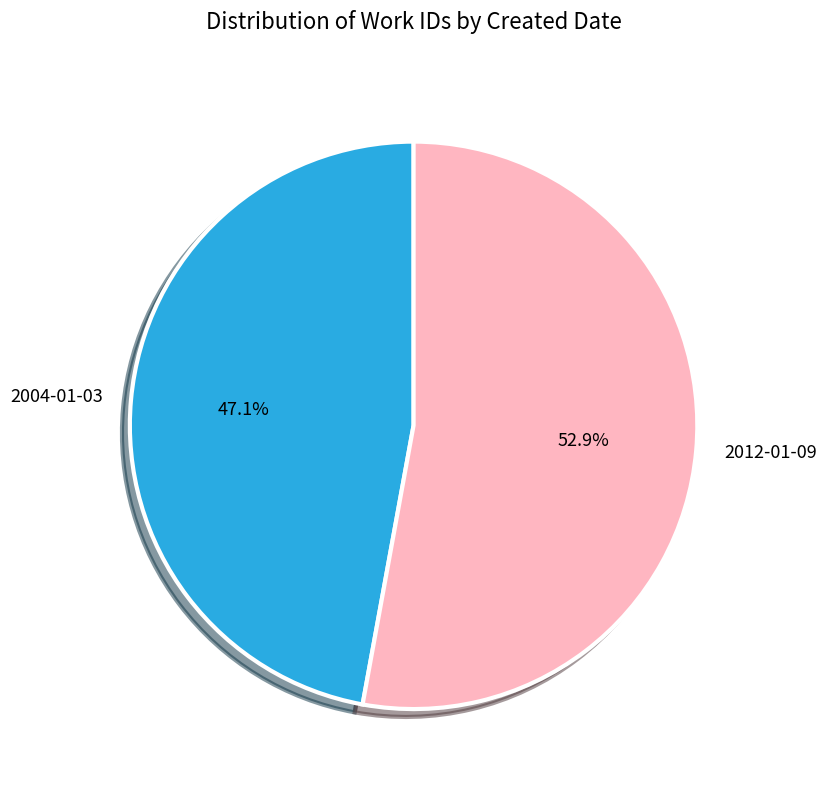

To the nearest percent, what is the average slice percentage?

50%